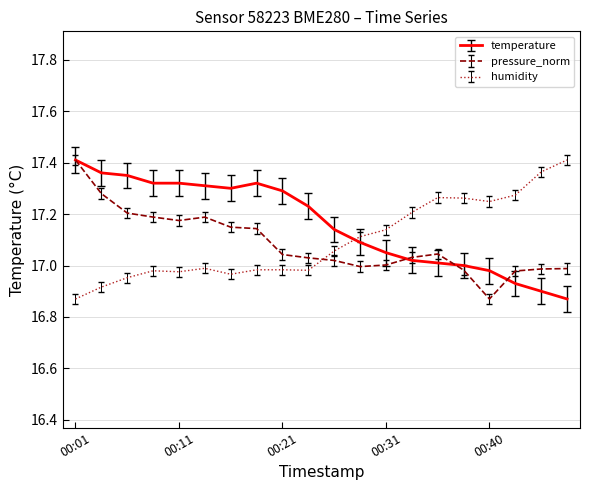

How many intersections are there between pressure_norm and humidity?

1